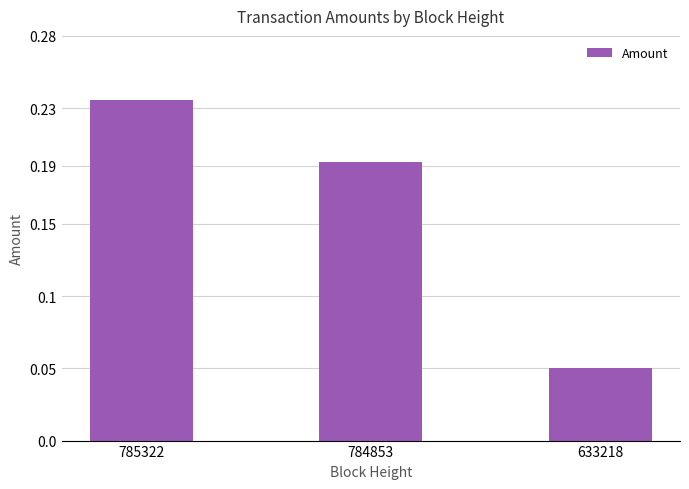

True or false: the data shows 0.3 at 784853.

False